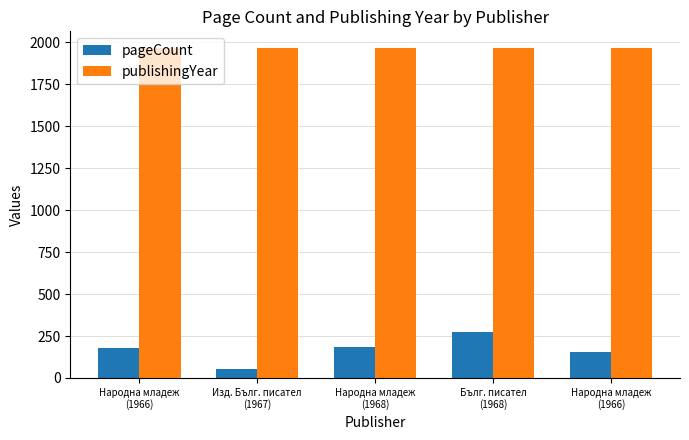

Rank the series by their maximum value, from highest to lowest.

publishingYear, pageCount